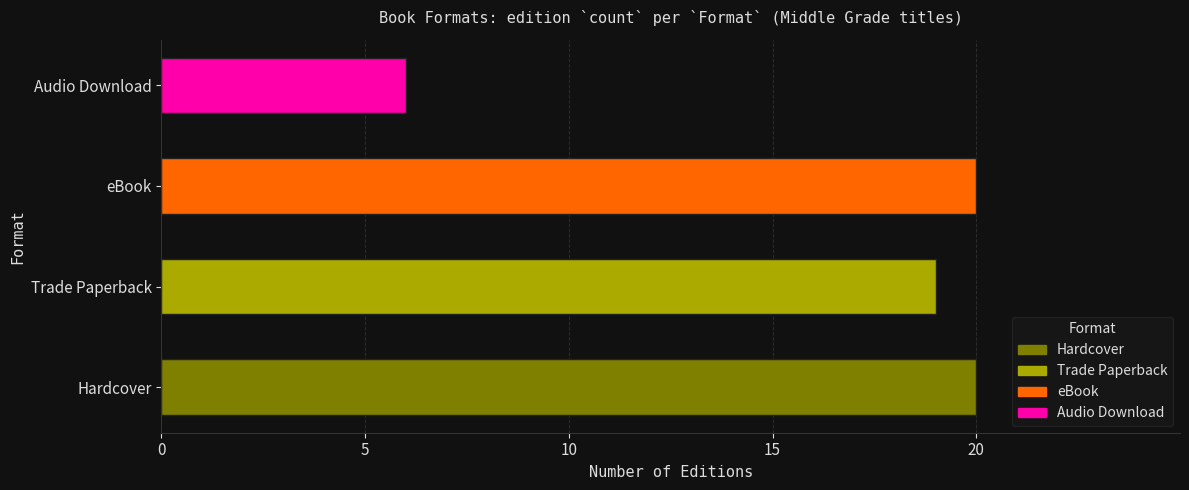

What is the value of the 2nd bar from the left?

19